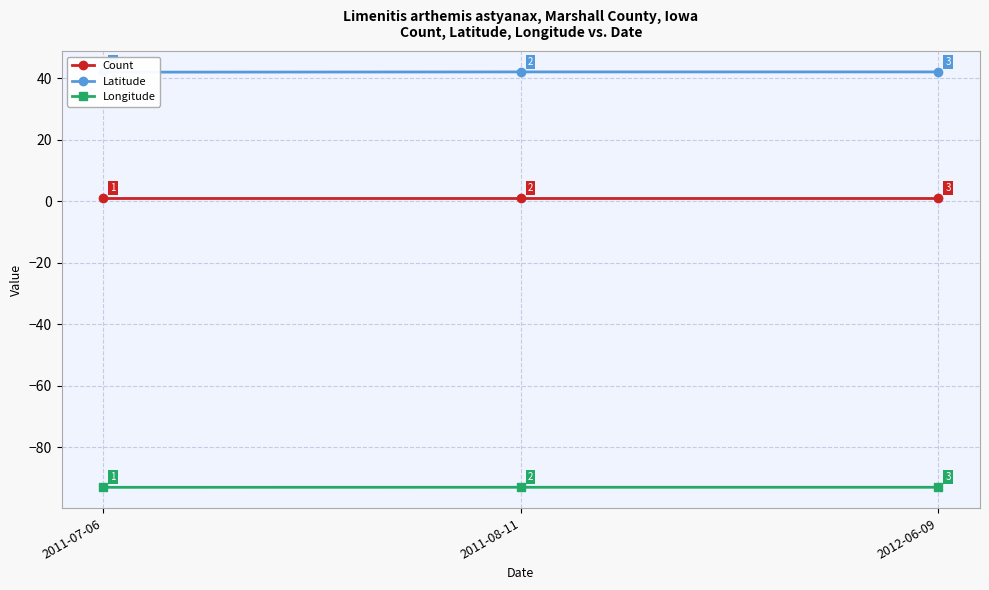

At how many categories does at least one series exceed -22?

3